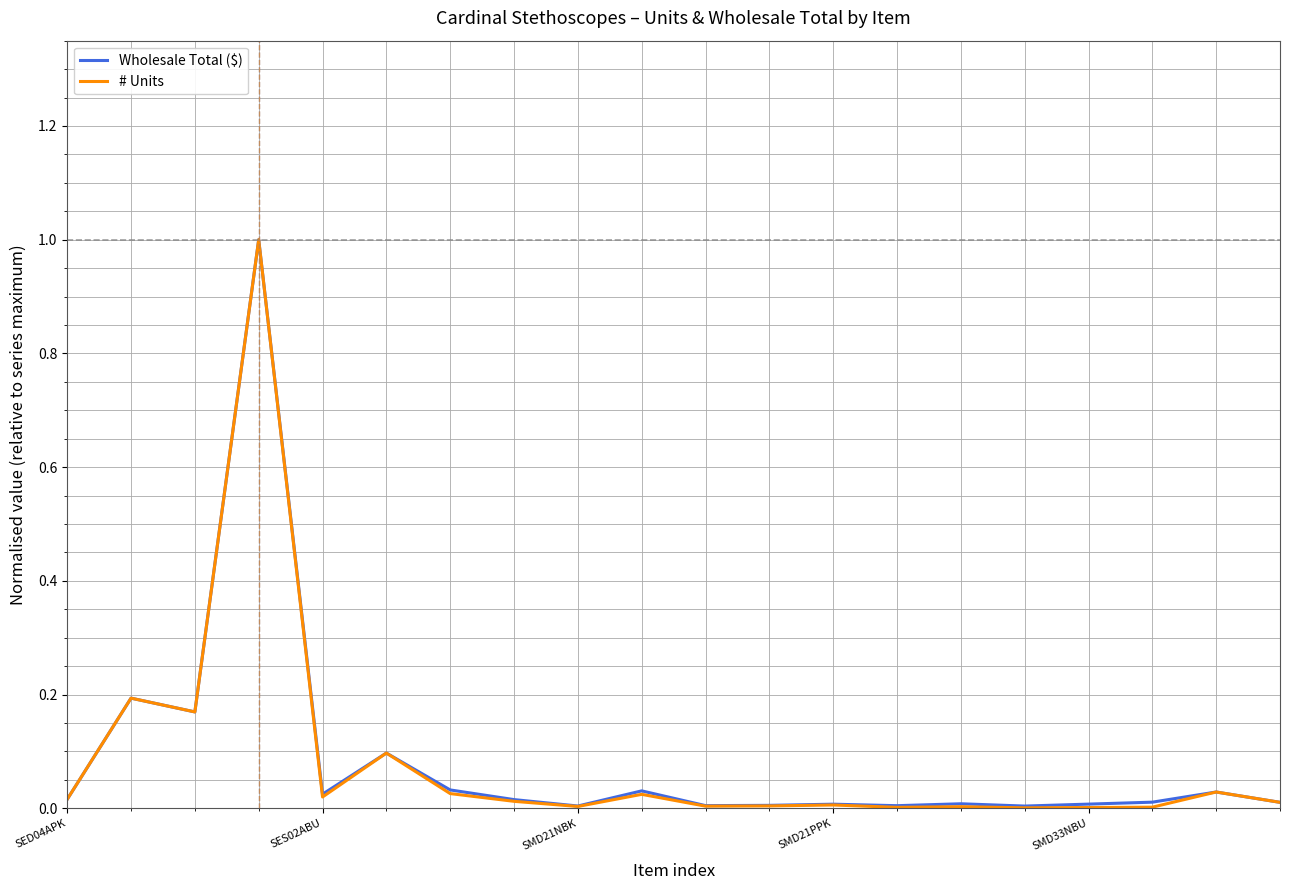

Which series has the widest spread of values?

# Units